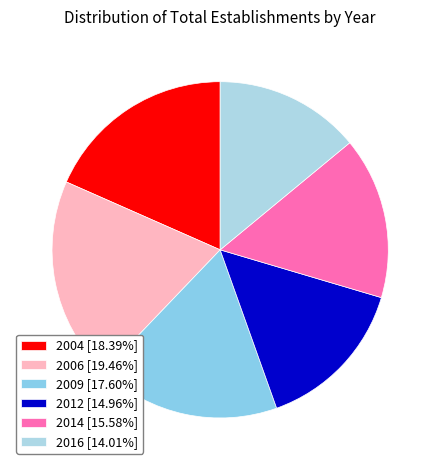

Is it true that 2004 is 18% of the pie?

True